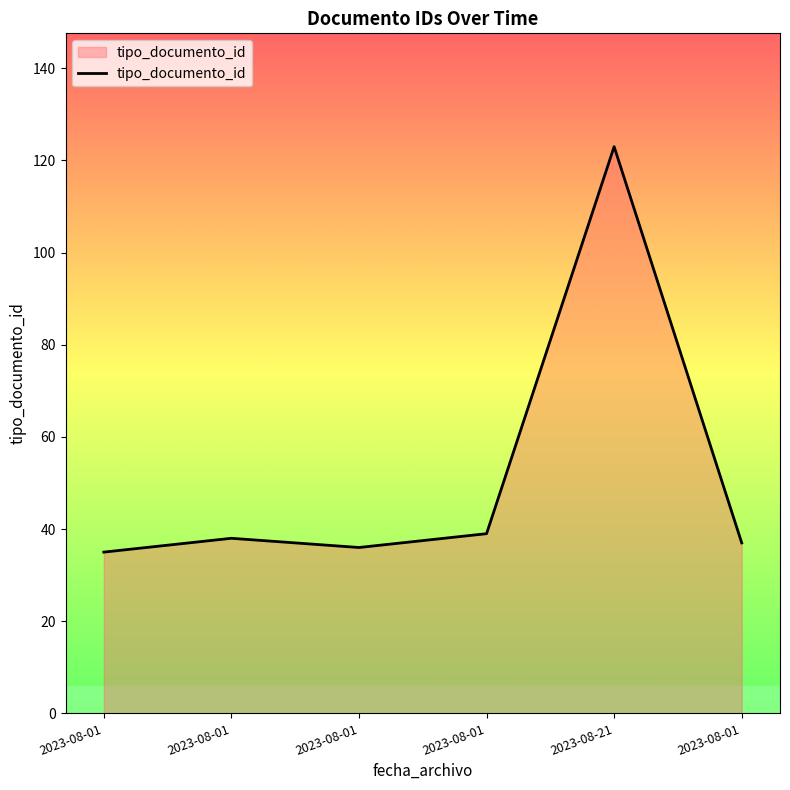

The value at 2023-08-01 is 39. True or false?

True